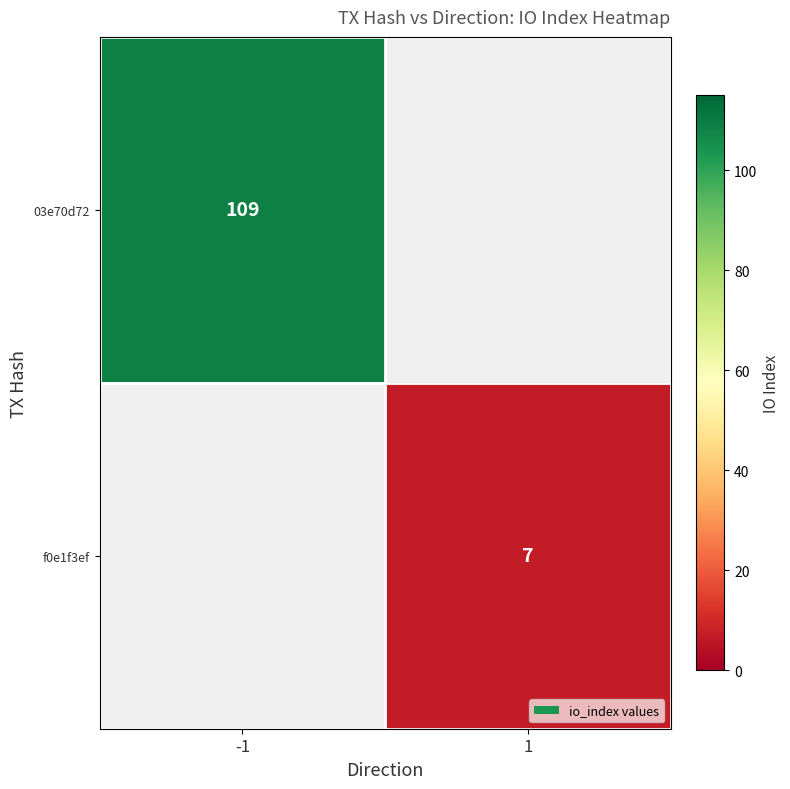

The f0e1f3ef series shows 11.0 at 1. True or false?

False